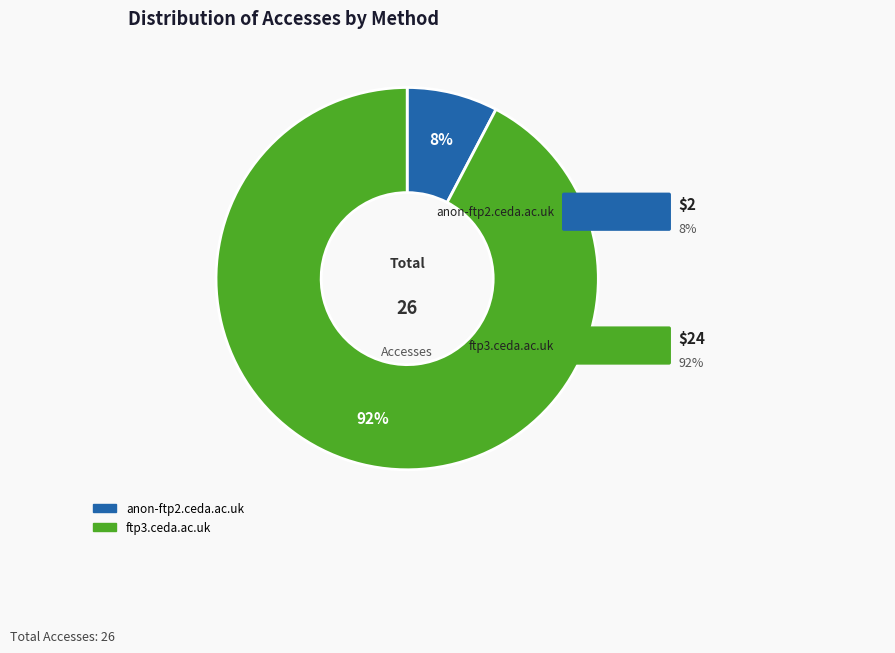

The anon-ftp2.ceda.ac.uk slice represents 8% of the pie. True or false?

True